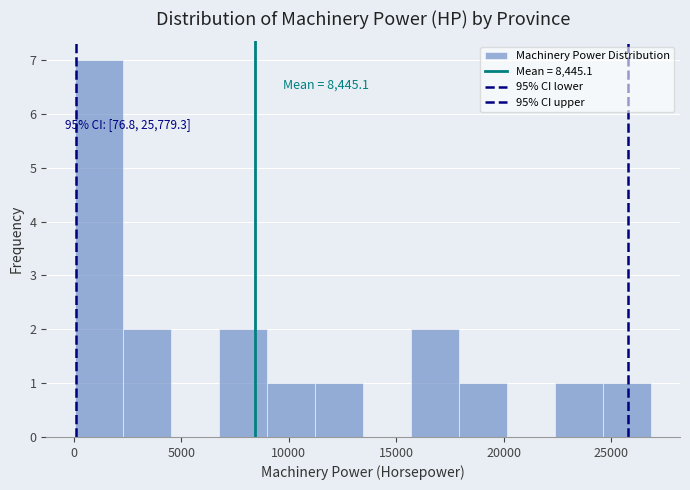

Over which range of the x-axis is the bar tallest?

0 to 2500